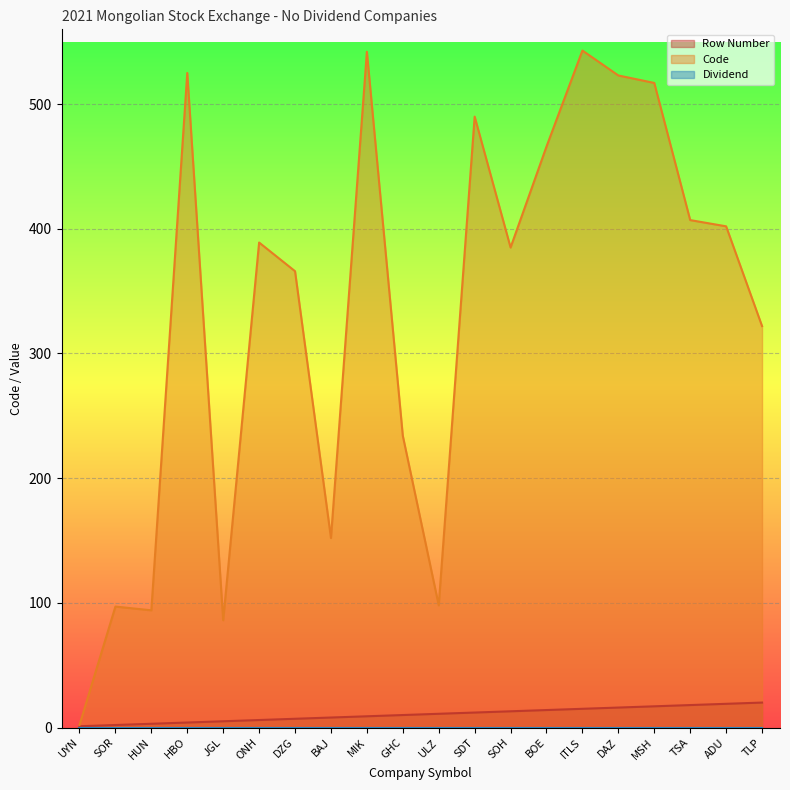

What is the label of the 13th point from the right?

BAJ